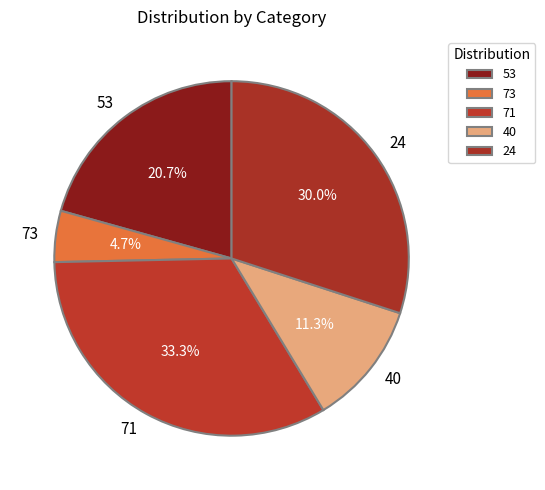

Rank the categories by value from highest to lowest.

71, 24, 53, 40, 73